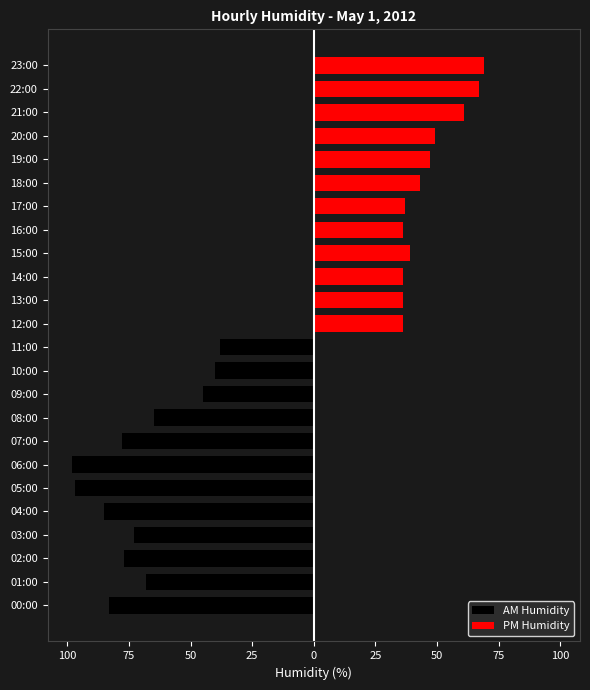

What are all the series names shown in the legend?

AM Humidity, PM Humidity